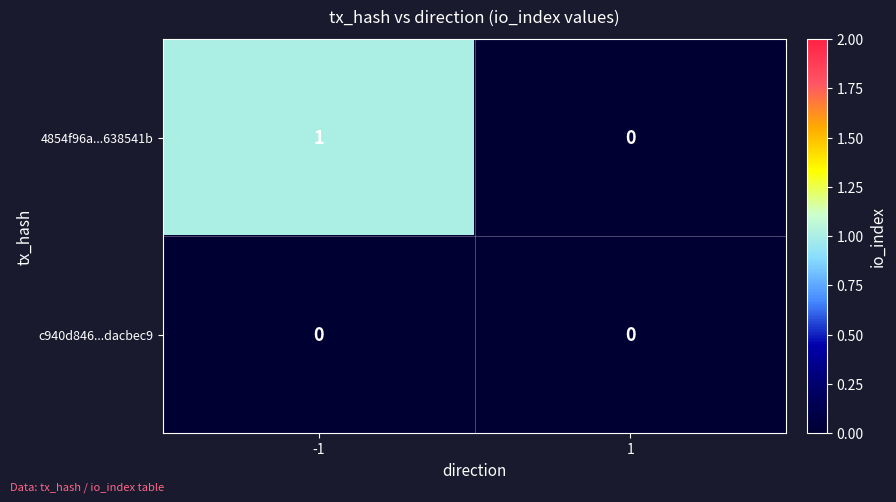

True or false: 4854f96a...638541b has a value of 0 at 1.

True